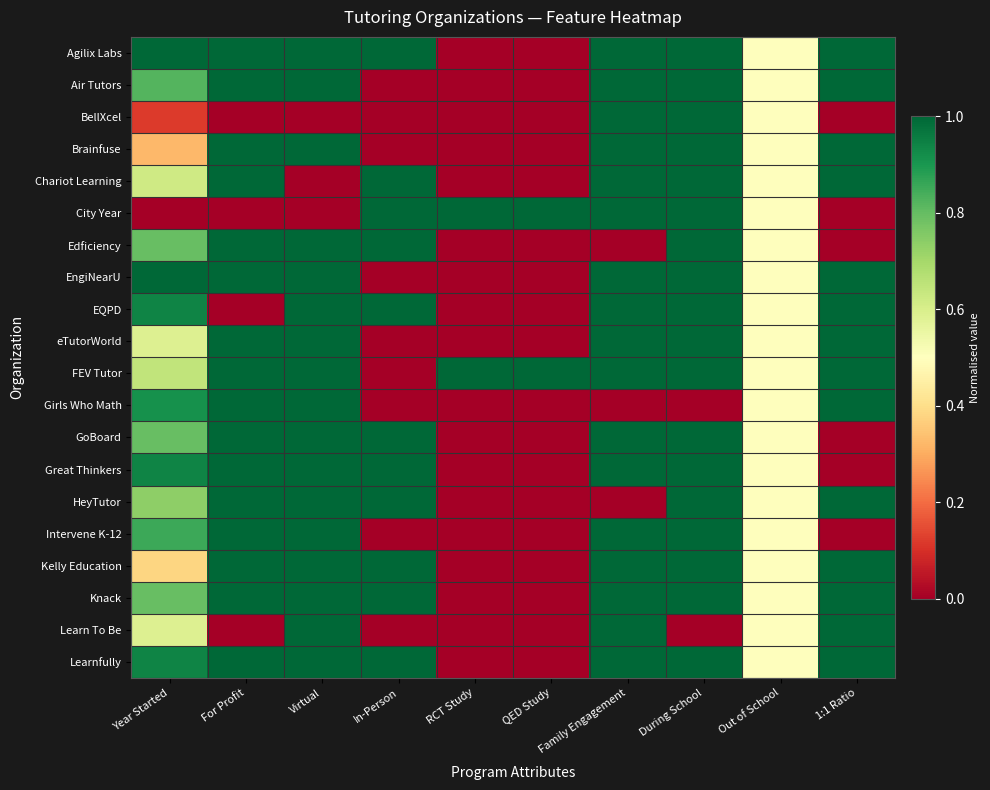

At how many categories does at least one series exceed 0?

10